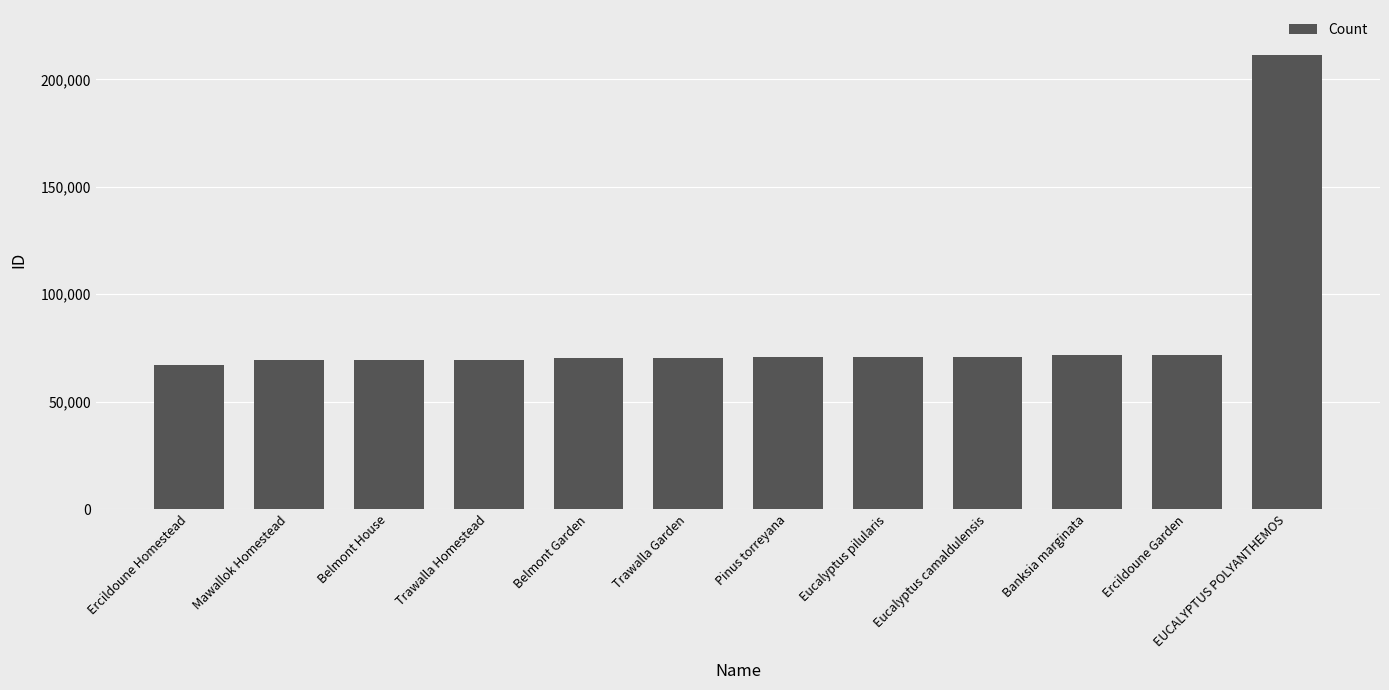

At which category does the chart reach its minimum across all series?

Ercildoune Homestead